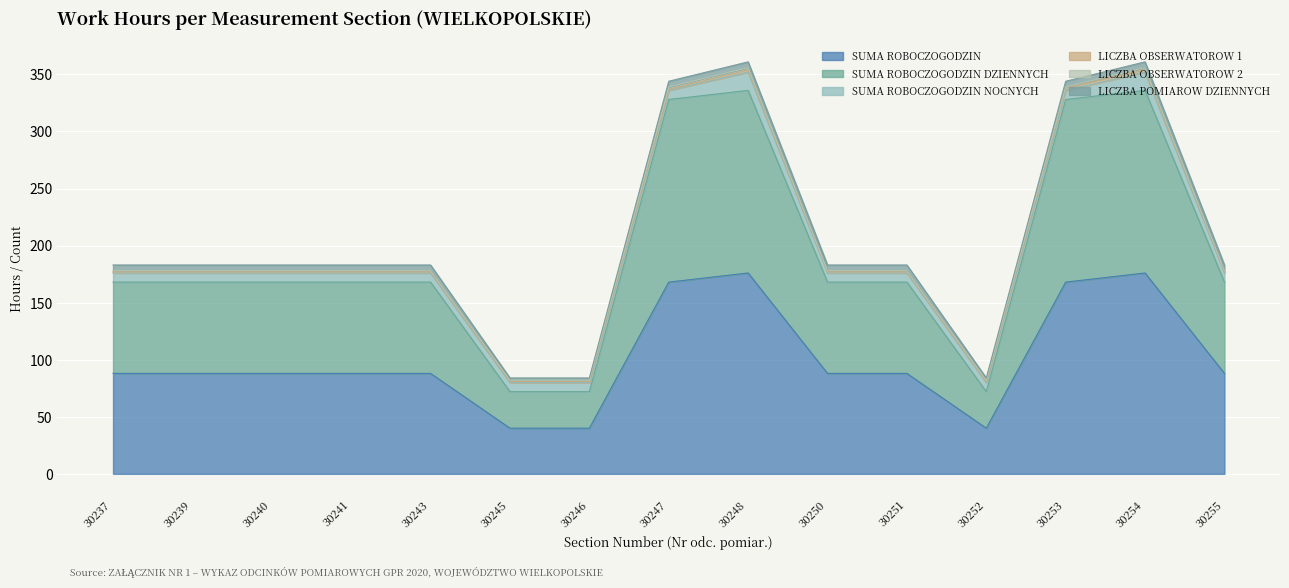

True or false: SUMA ROBOCZOGODZIN and LICZBA POMIAROW DZIENNYCH intersect in this chart.

False